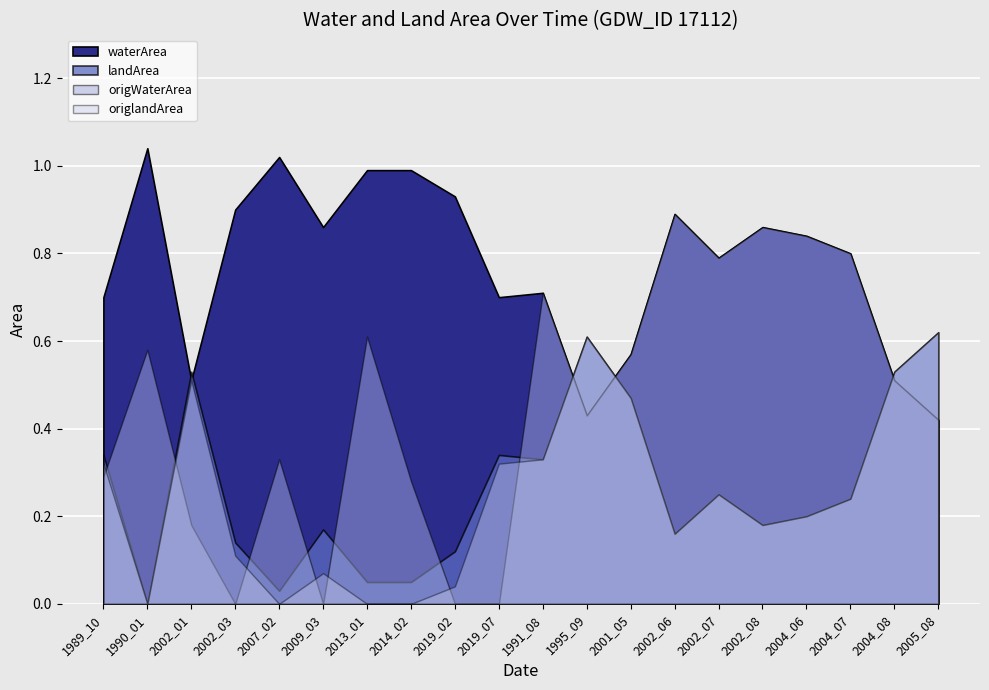

After their last crossing, which series has the higher values: origlandArea or origWaterArea?

origlandArea